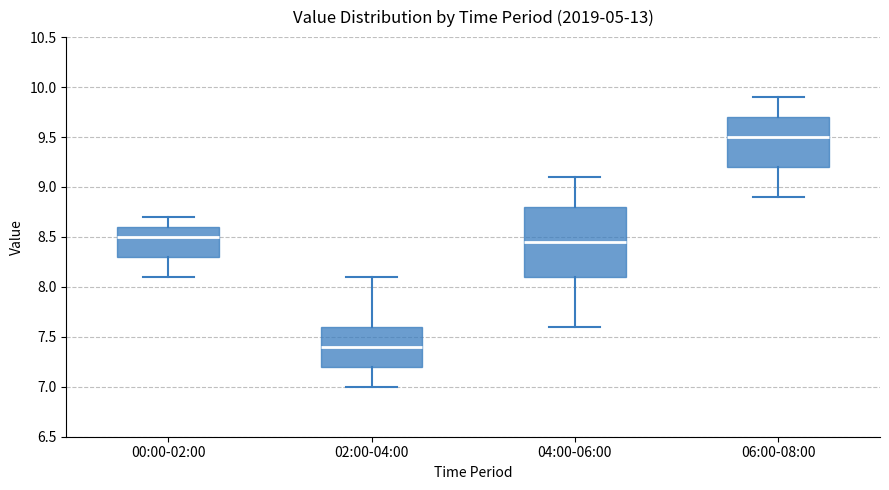

Reading left to right, read every box against the y-axis: the position of its median line, the range the box covers, and the ends of its whiskers. The values are not printed on the chart, so give them approximately, as read against the axis.

00:00-02:00: median 8.50, box 8.30 to 8.60, whiskers 8.10 to 8.70
02:00-04:00: median 7.40, box 7.20 to 7.60, whiskers 7.00 to 8.10
04:00-06:00: median 8.45, box 8.10 to 8.80, whiskers 7.60 to 9.10
06:00-08:00: median 9.50, box 9.20 to 9.70, whiskers 8.90 to 9.90